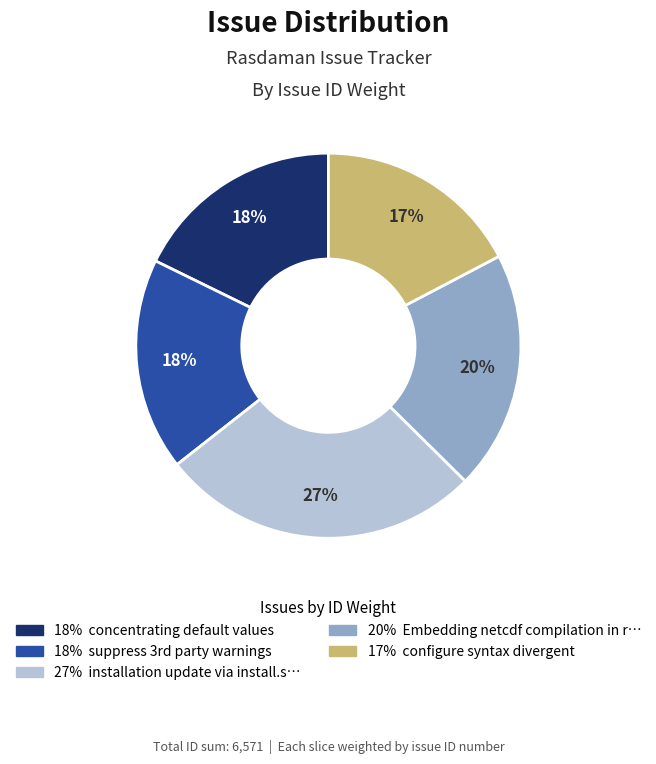

To the nearest percent, what is the average slice percentage?

20%